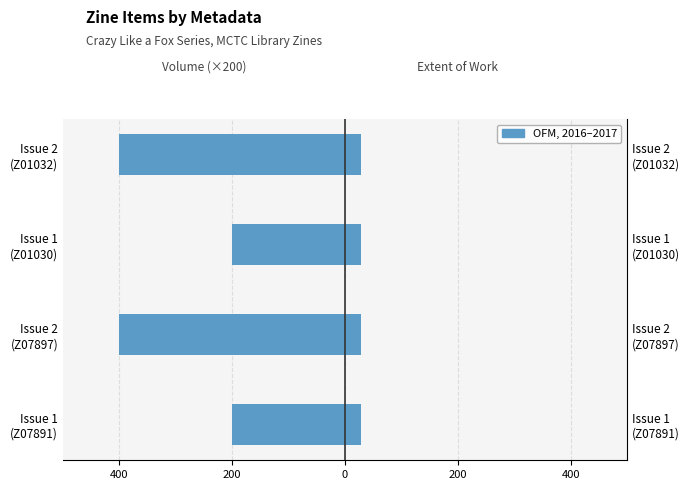

Count the Volume (×200) values in the range -400 to -200.

4